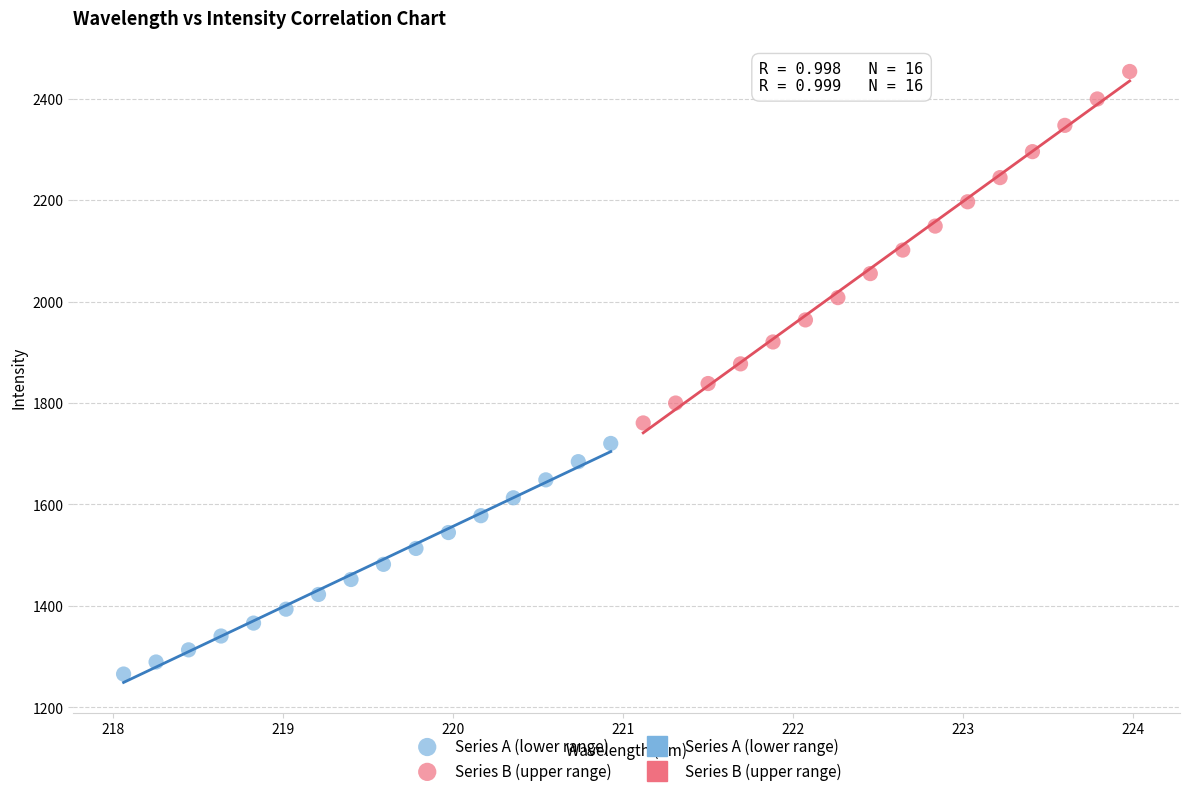

Which series contains the highest Y value?

Series B (upper range)